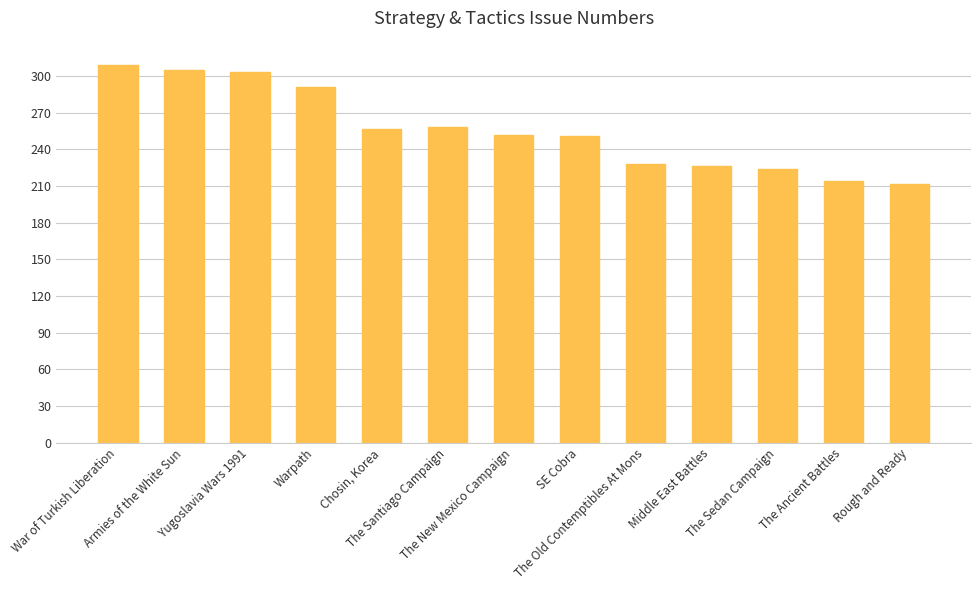

The chart shows a value of 303 at Yugoslavia Wars 1991. True or false?

True